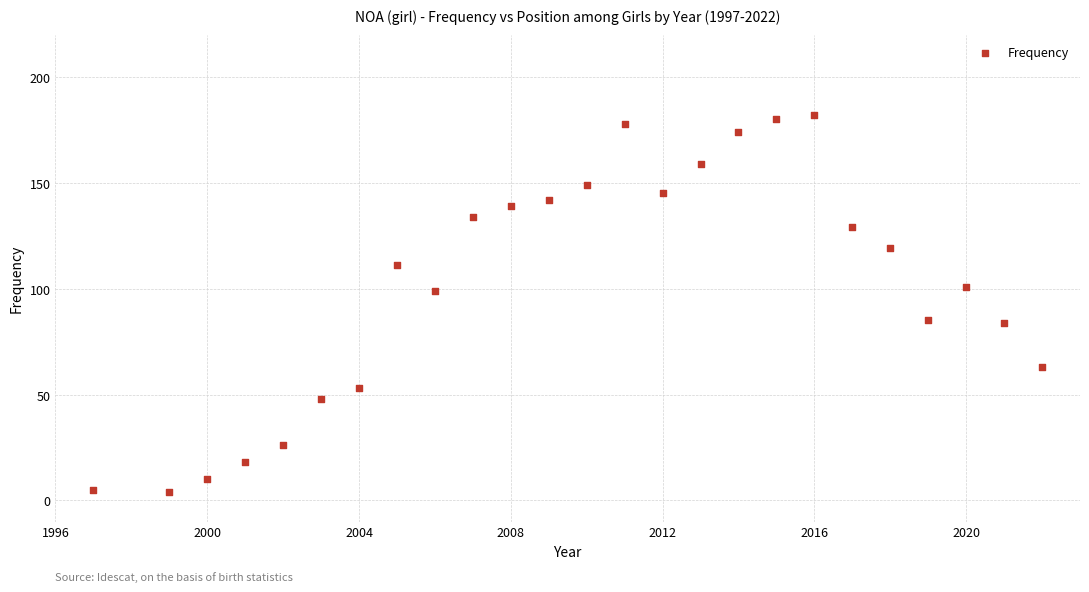

What is the range of X values (max minus min)?

25